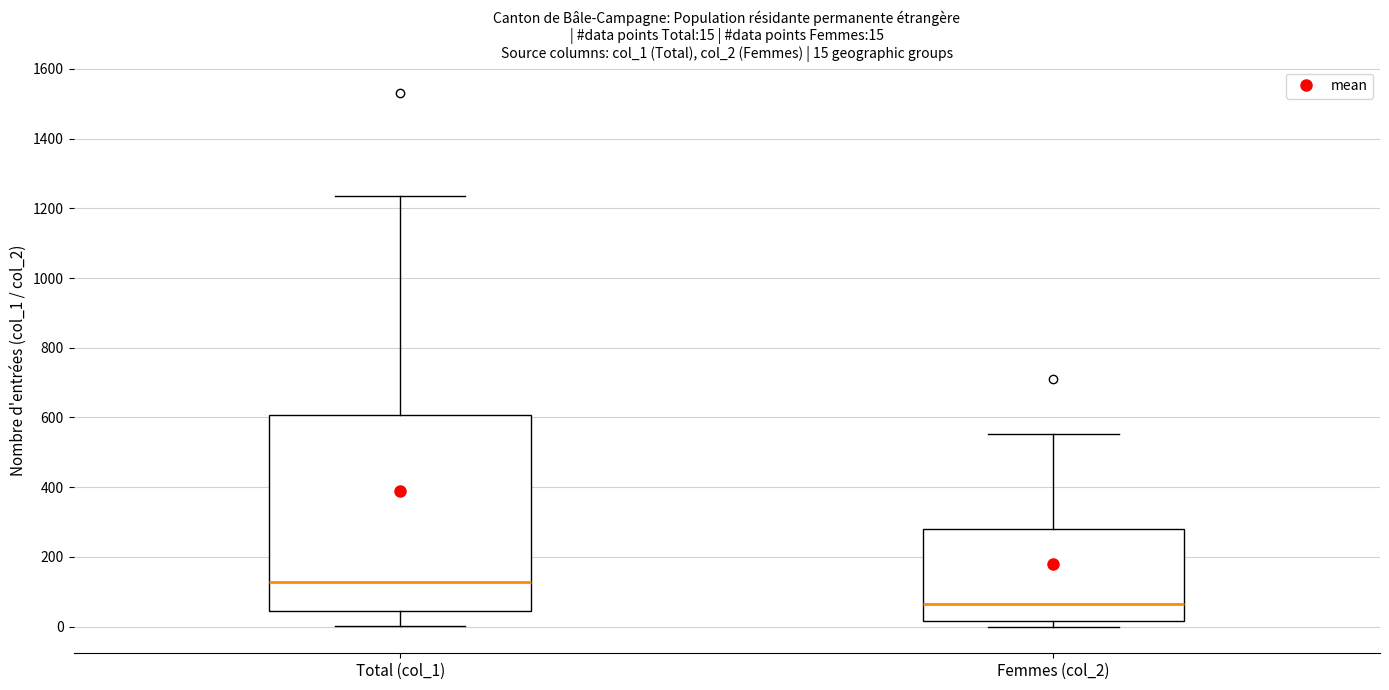

Comparing the boxes themselves (not the whiskers), which one is the tallest?

Total (col_1)